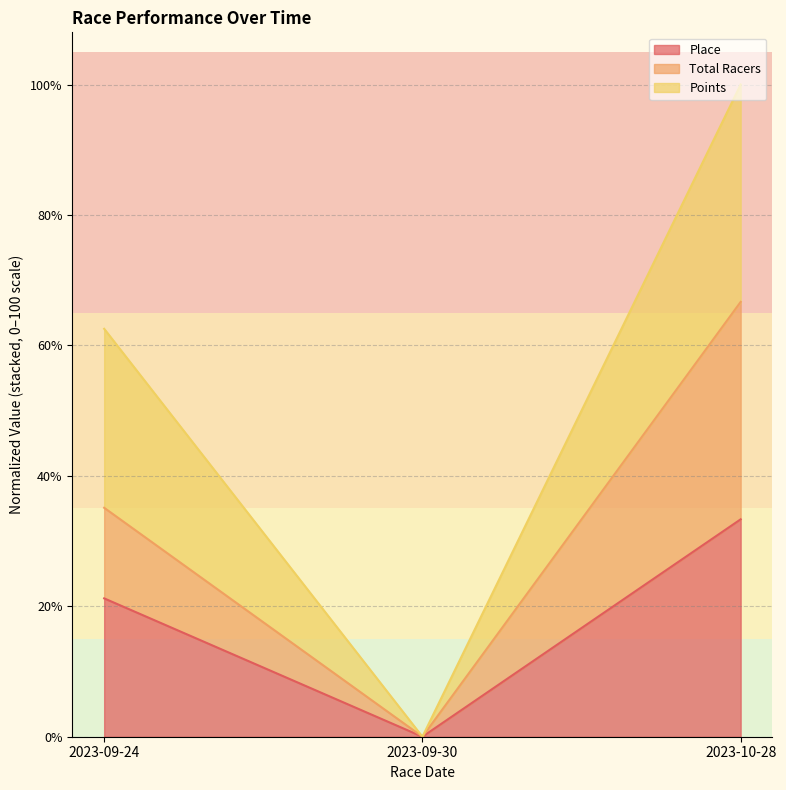

How many values in Place are above zero?

2